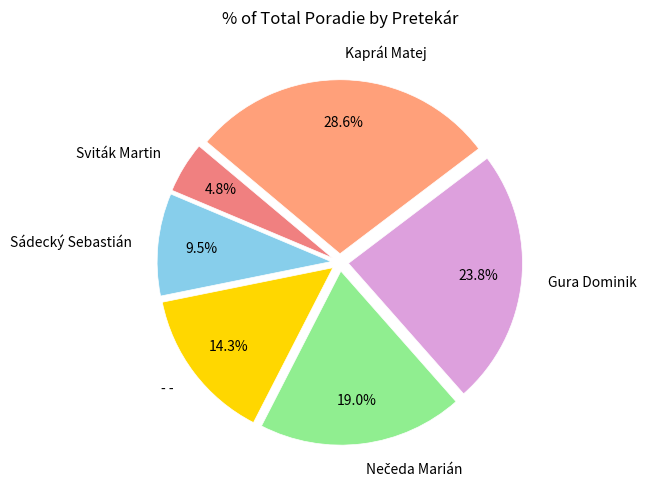

What is the largest slice in the pie chart?

Kaprál Matej